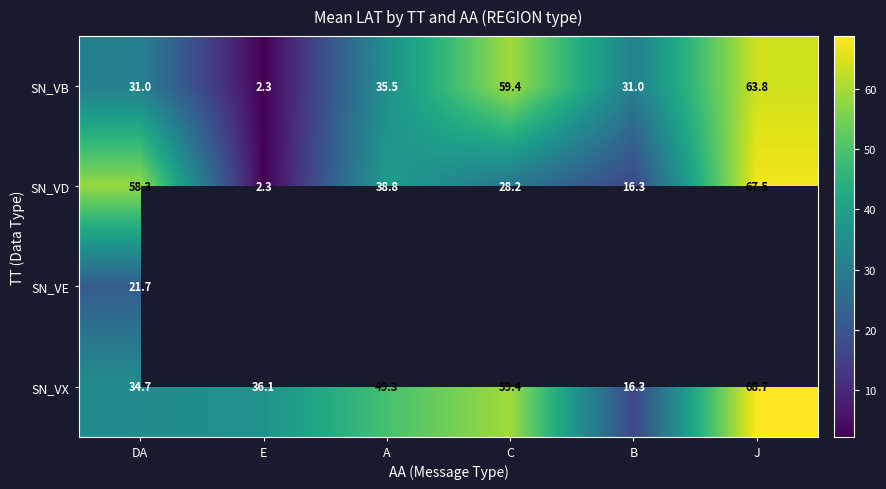

List the labels in order of SN_VD value, largest first.

J, DA, A, C, B, E